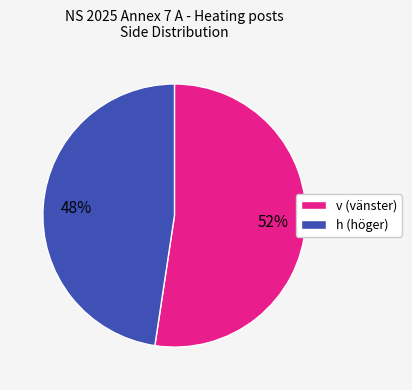

Between h and v, which is larger?

v